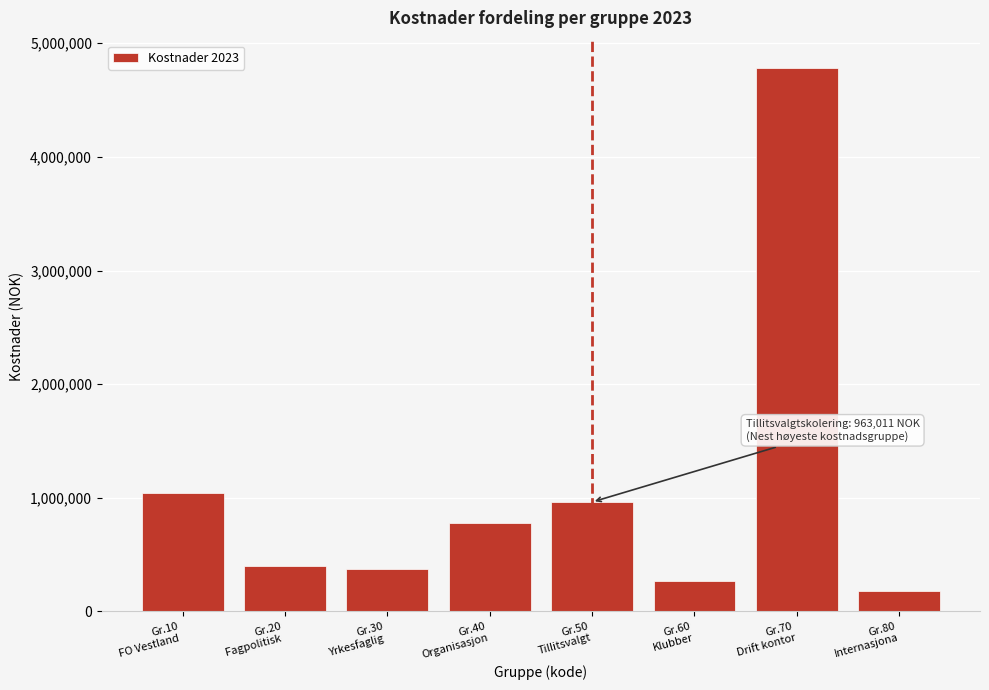

Reading right to left, transcribe all the data shown in this chart.

184023.6	4783917.8	264747.4	963010.8	779083.9	369483.1	397377.7	1040668.2